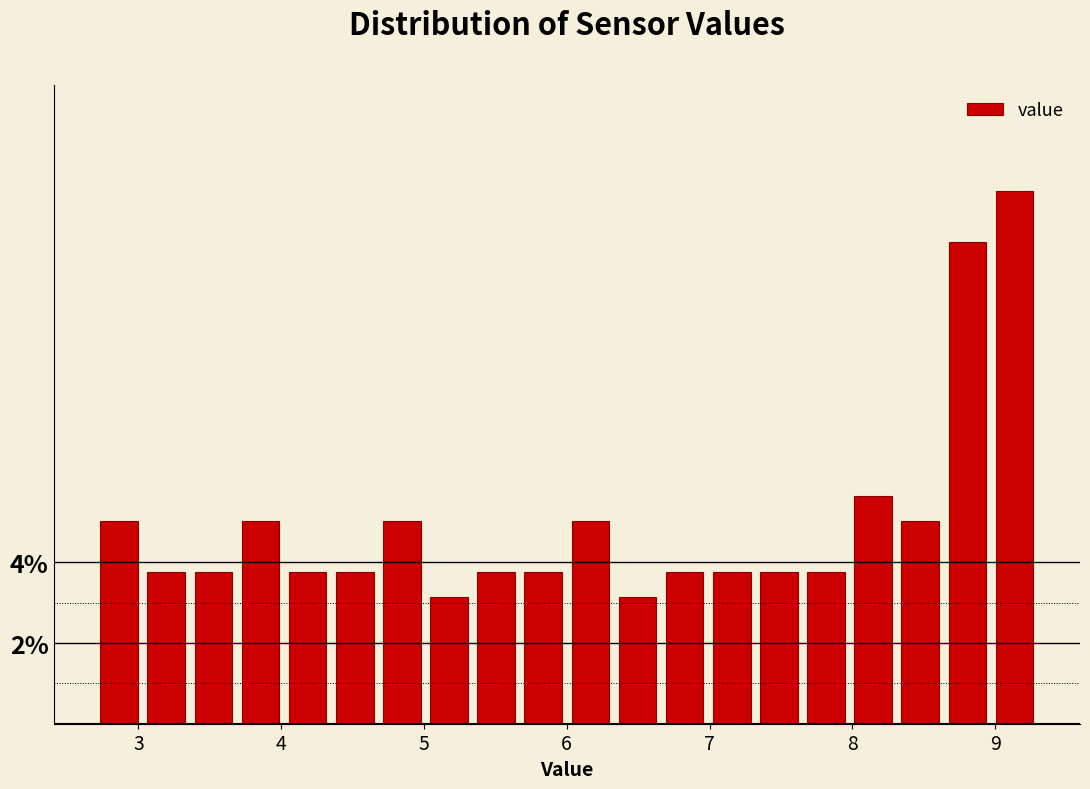

Read against the x-axis, roughly where is the centre of the tallest bar?

9.1